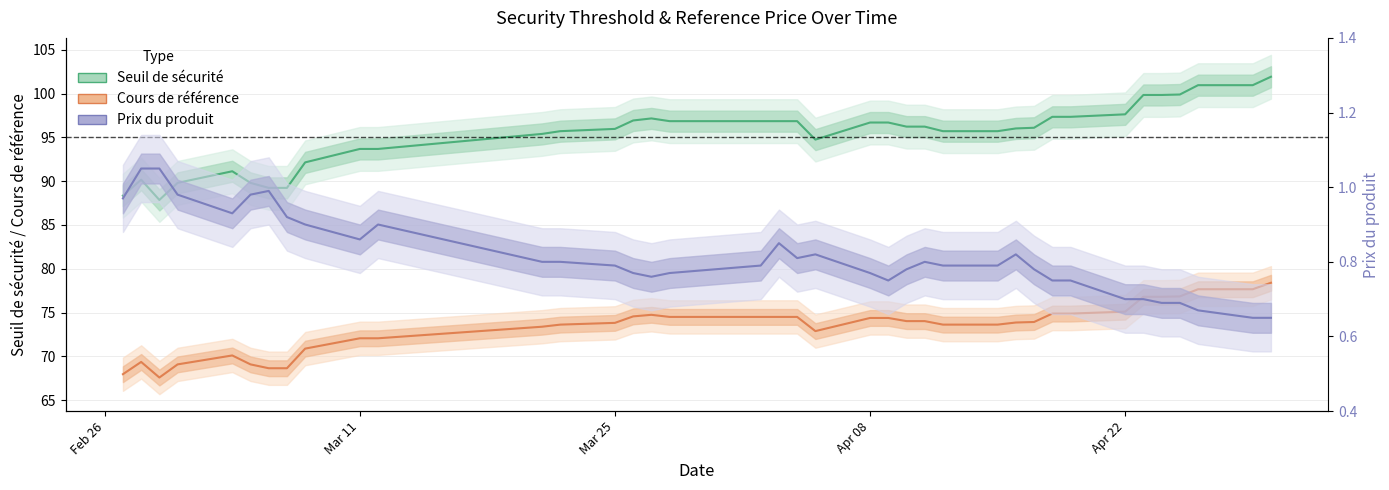

True or false: Seuil de sécurité and Prix du produit intersect in this chart.

False